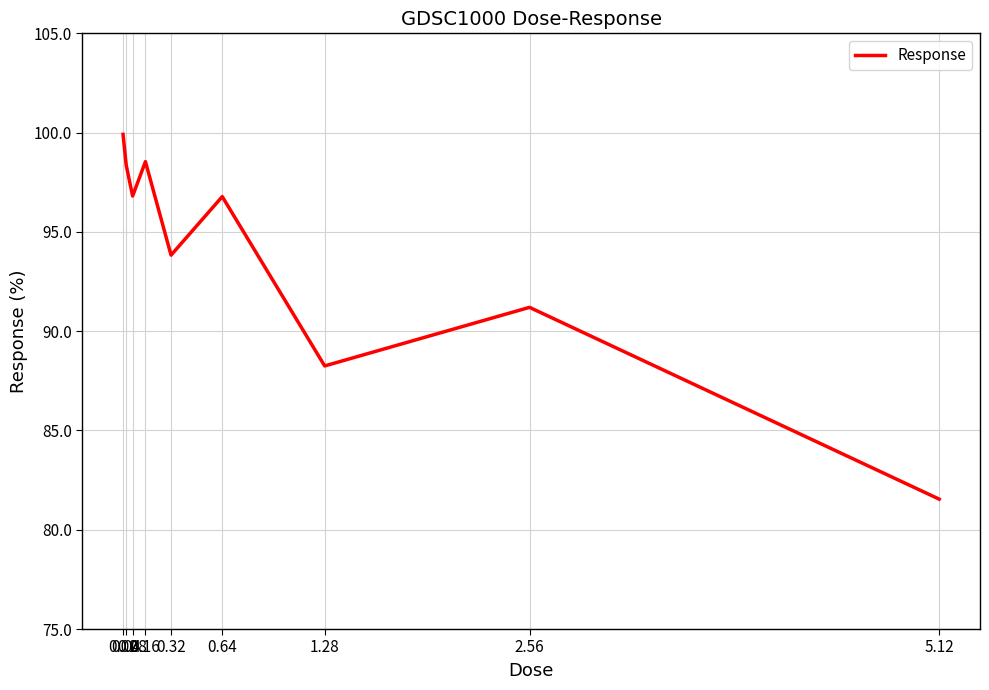

What is the minimum value shown in the chart?

81.5